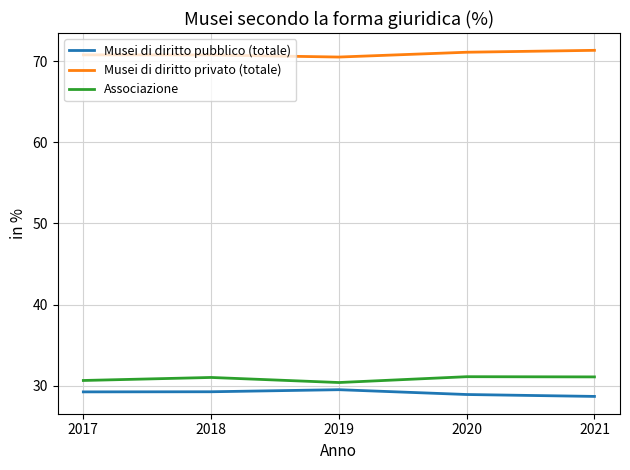

Is it true that Musei di diritto privato (totale) equals 102.4 at 2018?

False